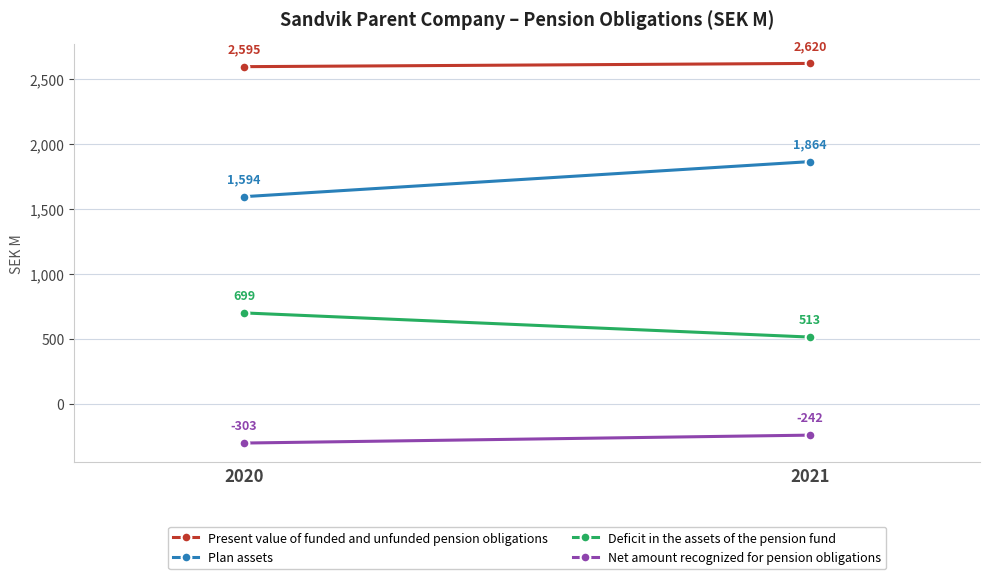

At 2021, list the series in order from smallest to largest.

Net amount recognized for pension obligations, Deficit in the assets of the pension fund, Plan assets, Present value of funded and unfunded pension obligations